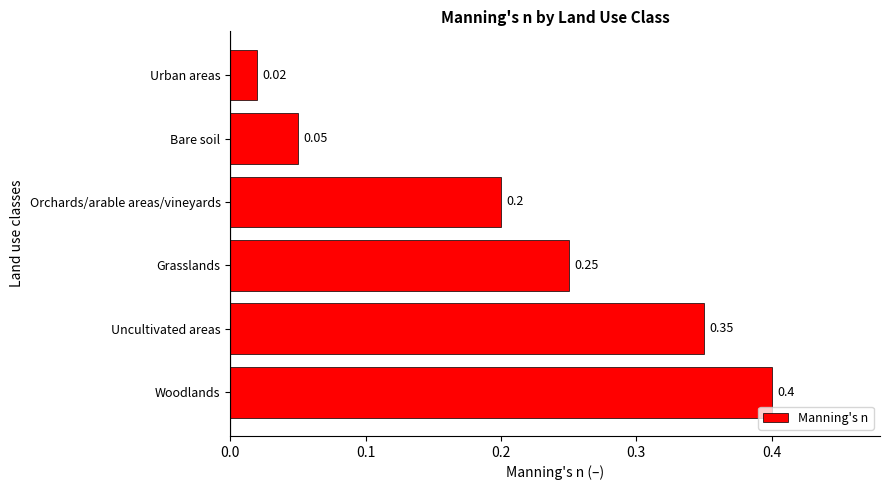

List the labels in order of value, smallest first.

Urban areas, Bare soil, Orchards/arable areas/vineyards, Grasslands, Uncultivated areas, Woodlands